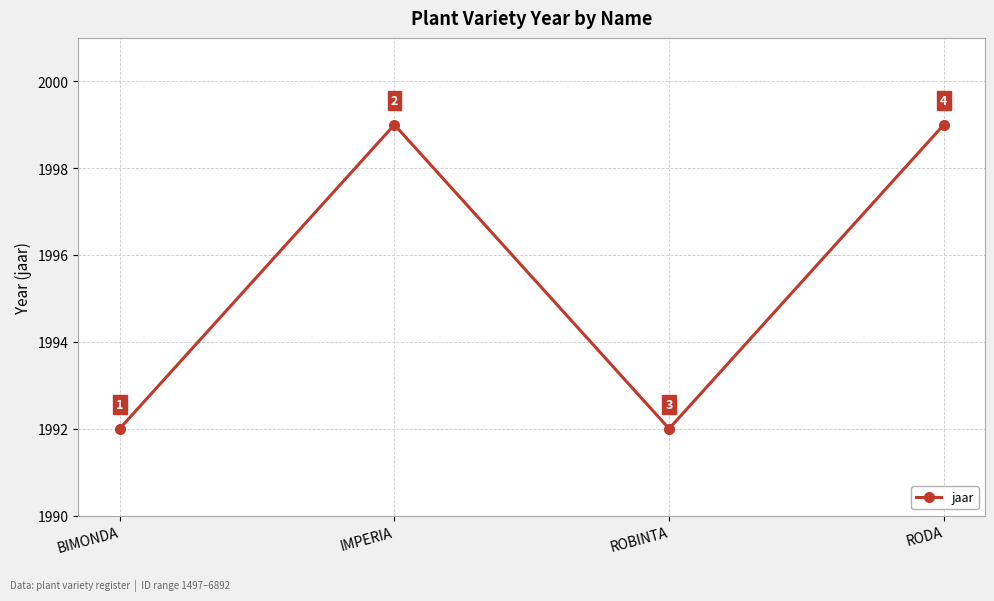

What position from the left is RODA?

4